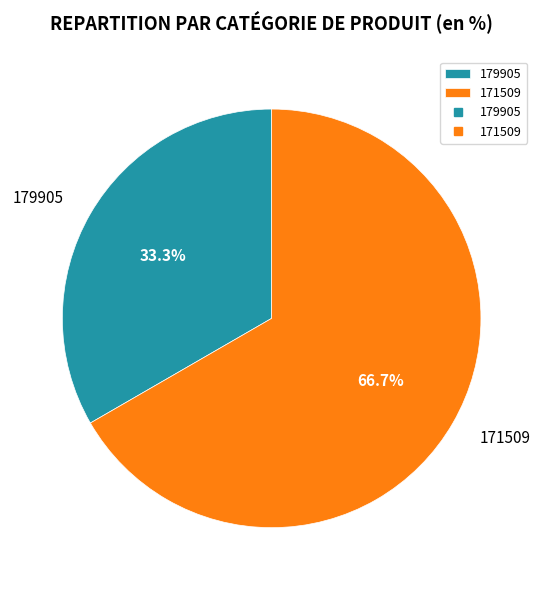

Approximately how many times larger is the value at 179905 compared to 171509?

0.5